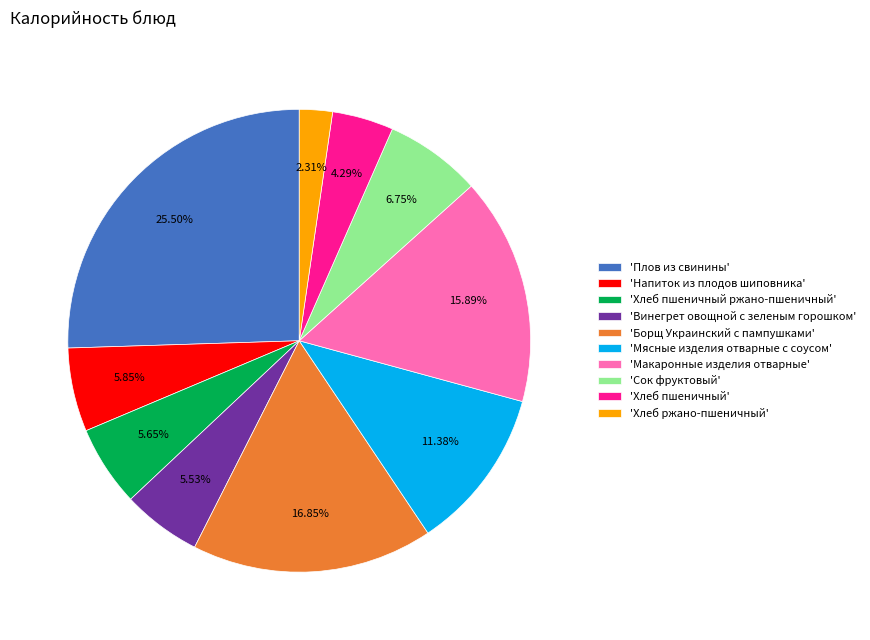

Count the number of slices in the pie.

10